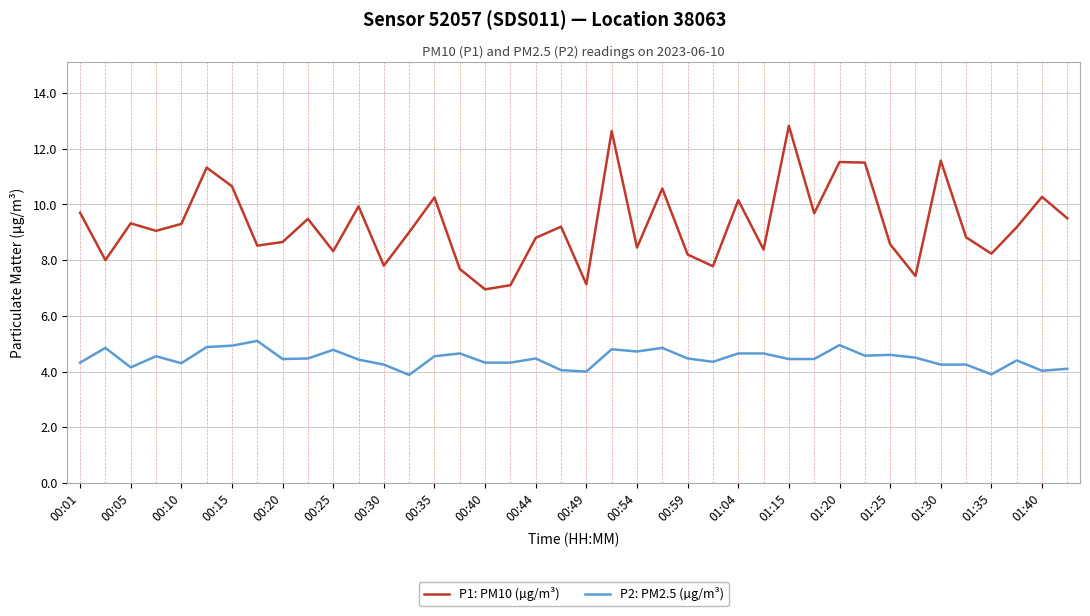

Which series has the largest total across all categories?

P1: PM10 (µg/m³)